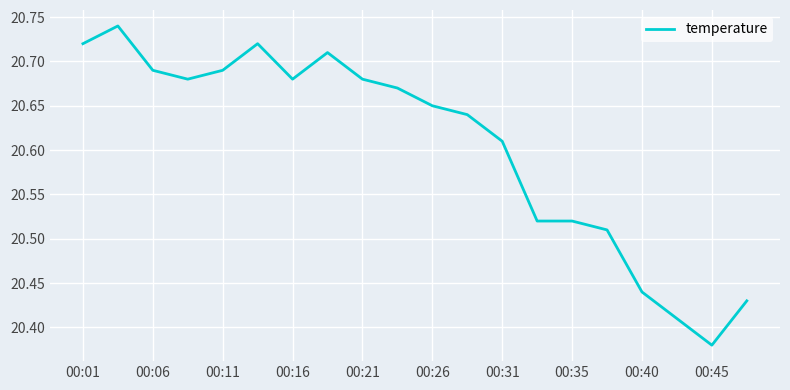

What is the difference between the maximum and minimum values?

0.4